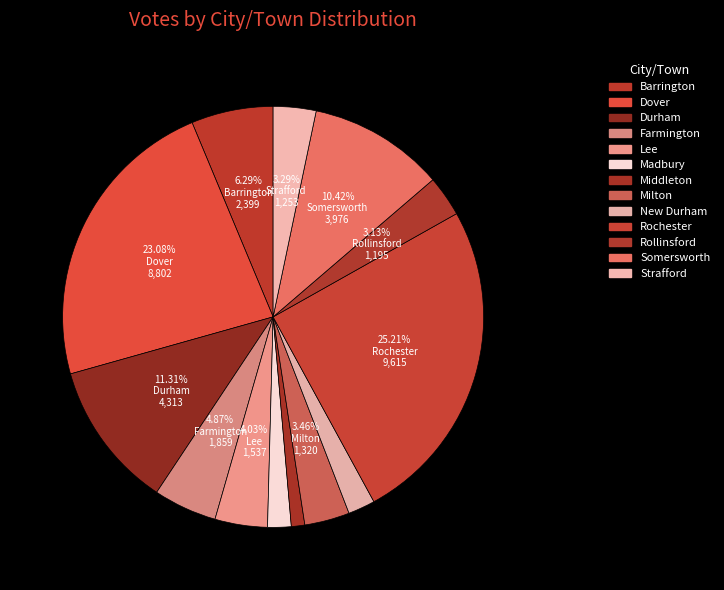

Is it true that Milton is 3% of the pie?

True